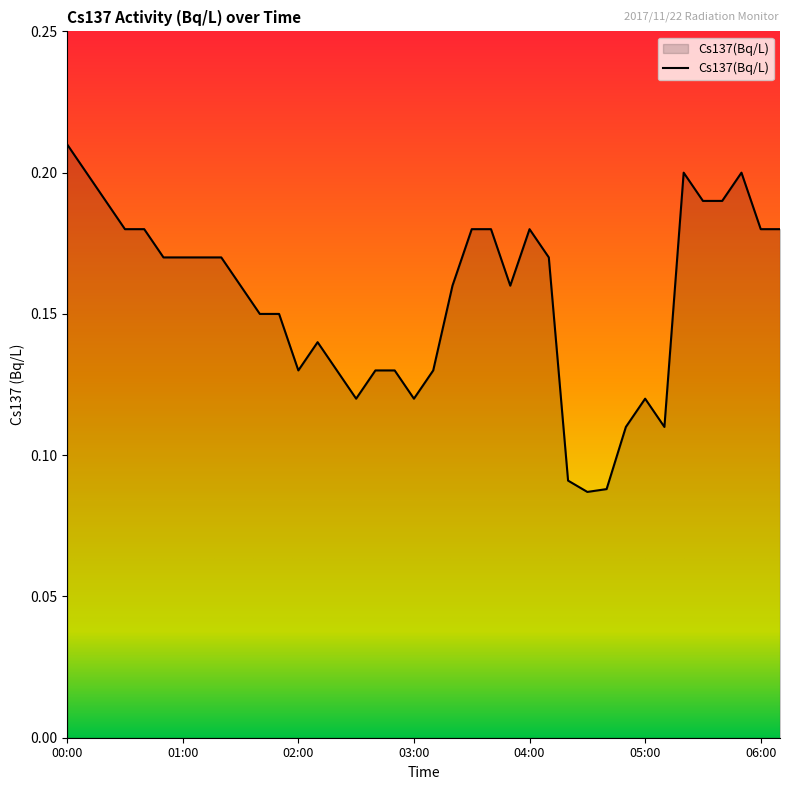

What is the maximum value shown in the chart?

0.2